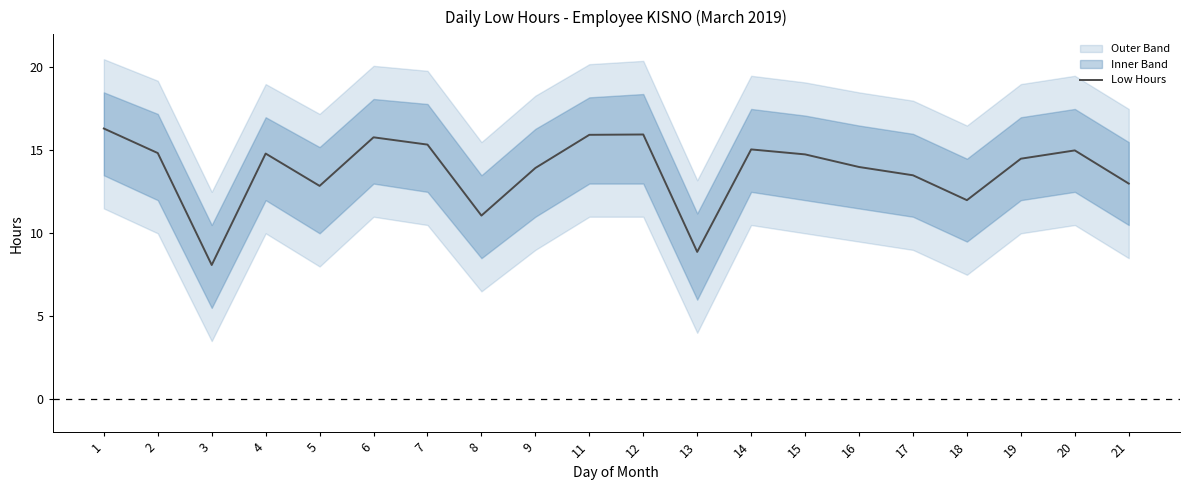

What is the sum of the values at 3 and 19?

22.6